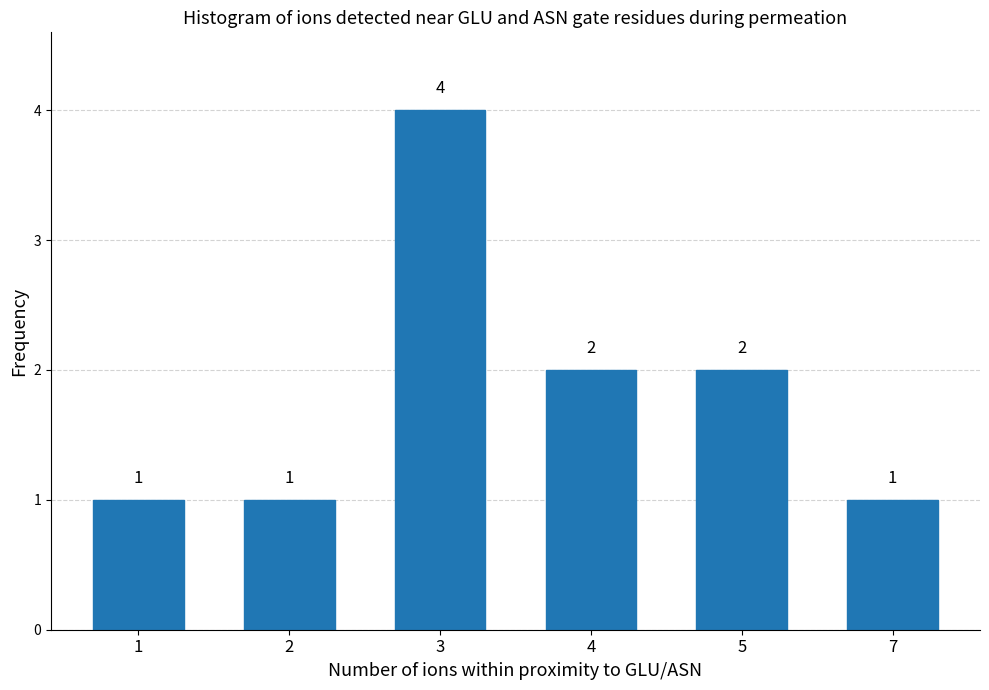

Reading left to right, extract all data points from this chart.

1	1	4	2	2	1